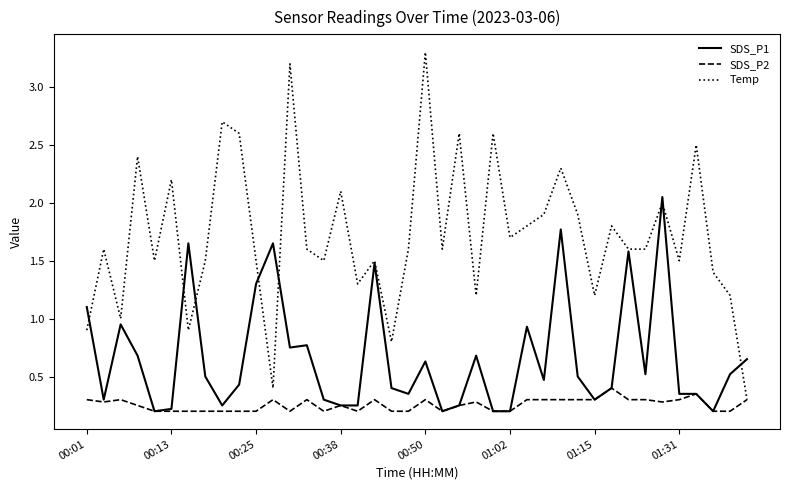

True or false: SDS_P1 has more than 1 points higher than both neighbors.

True